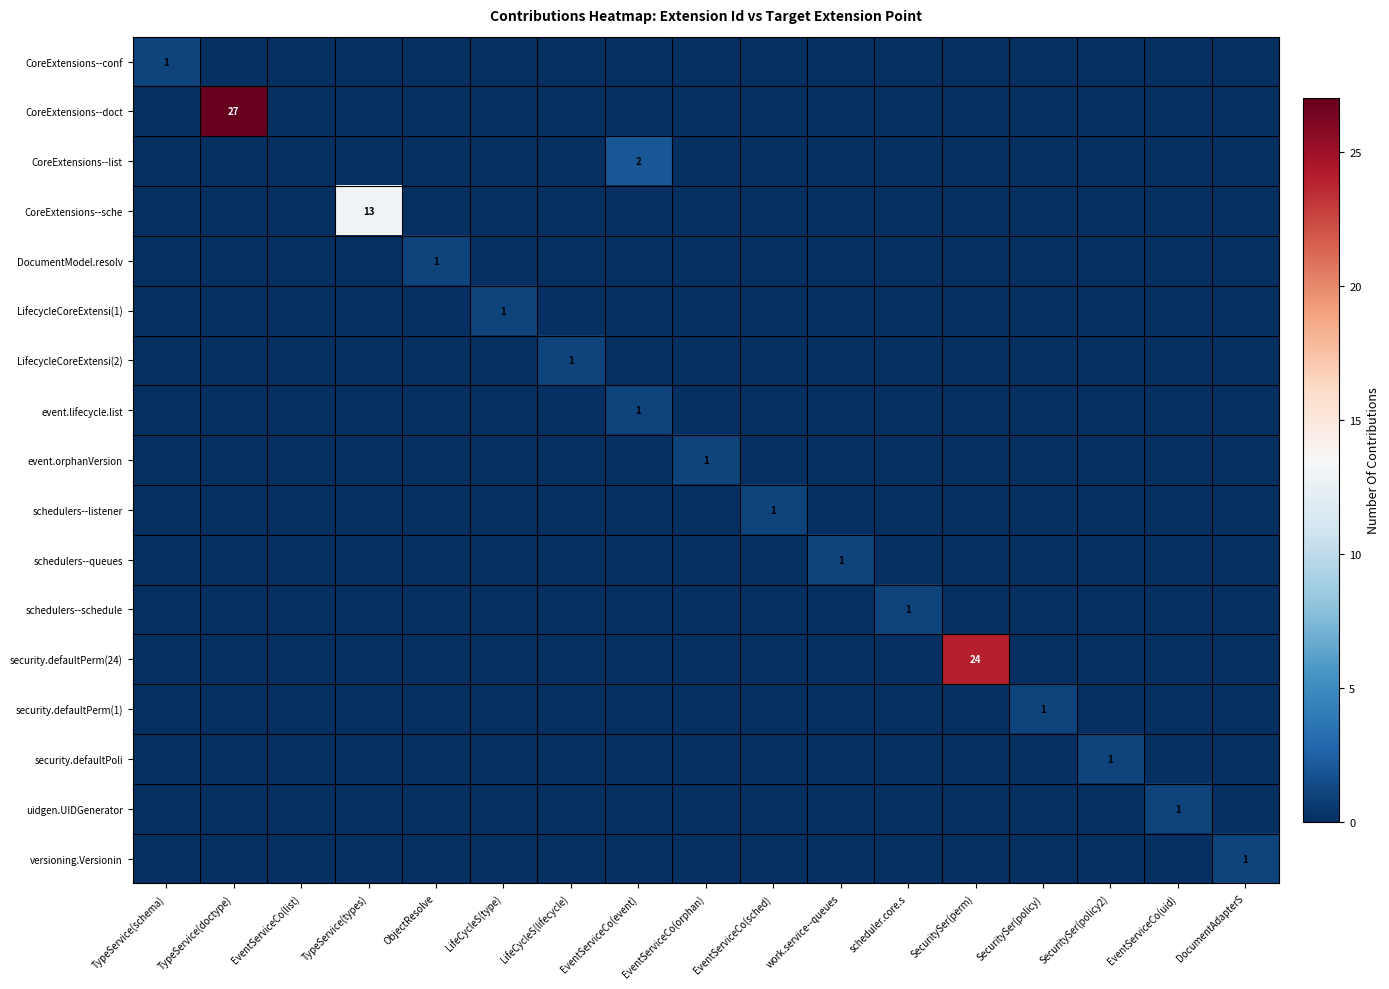

The CoreExtensions--list series shows -1 at LifeCycleS(lifecycle). True or false?

False